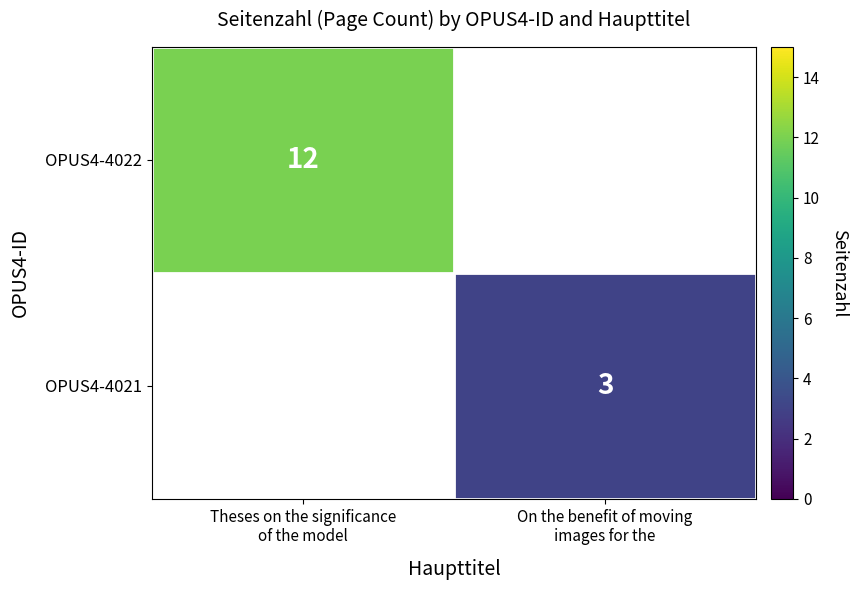

Which category has the lowest value across all series?

On the benefit of moving
images for the